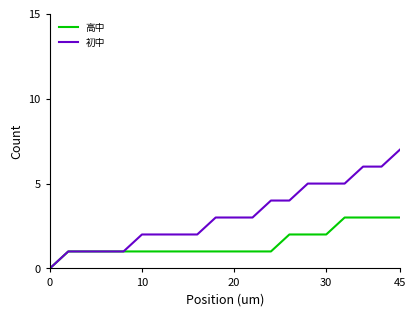

What is the maximum value shown in the chart?

7